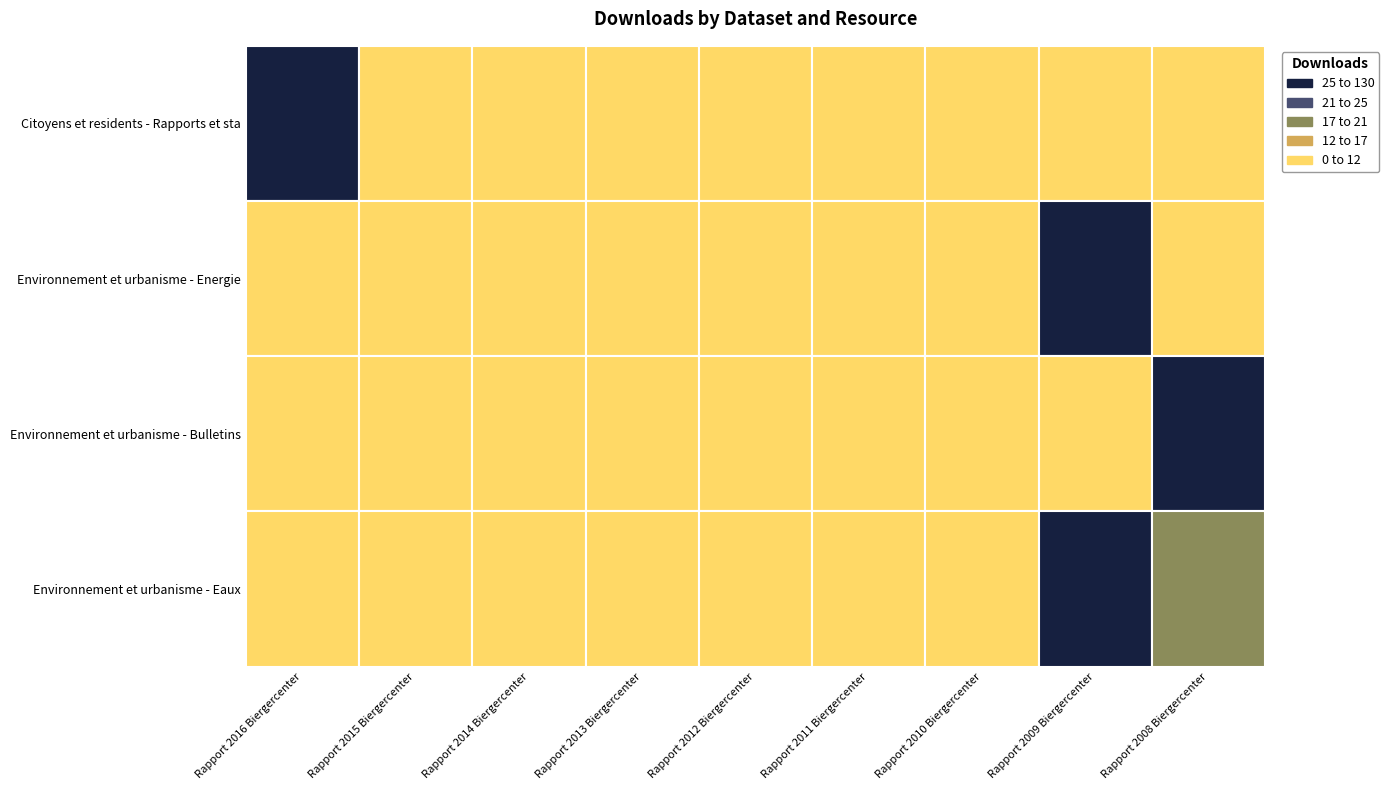

Which series changed the most between Rapport 2016 Biergercenter and Rapport 2009 Biergercenter?

Citoyens et residents - Rapports et sta